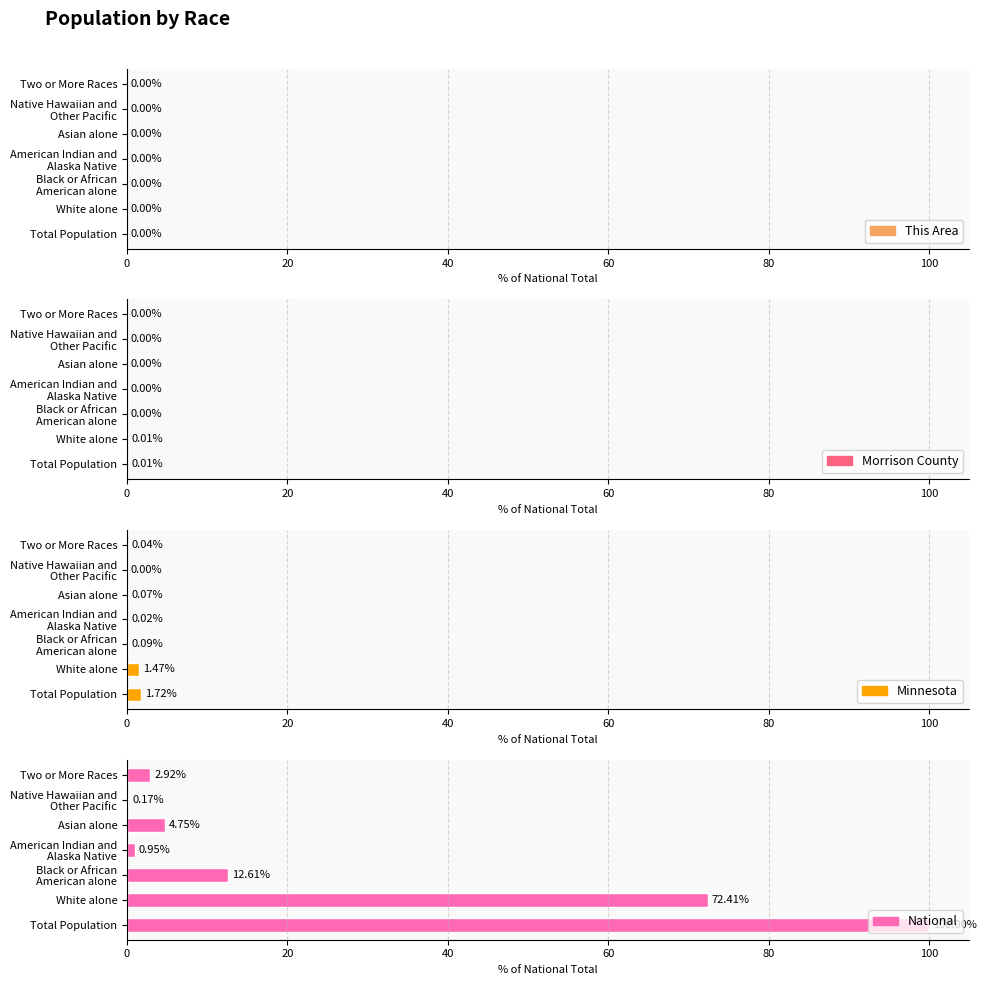

Reading left to right, extract all data points from this chart.

This Area: 0.0	0.0	0.0	0.0	0.0	0.0	0.0
Morrison County: 0.0	0.0	0.0	0.0	0.0	0.0	0.0
Minnesota: 1.7	1.5	0.1	0.0	0.1	0.0	0.0
National: 100.0	72.4	12.6	0.9	4.8	0.2	2.9